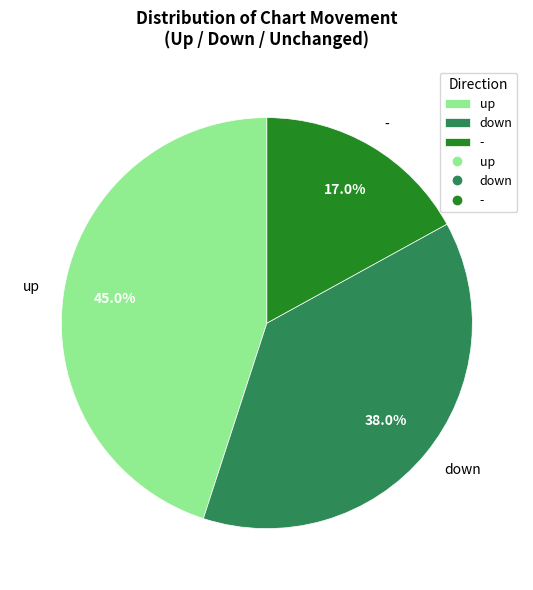

Which has a higher value, - or up?

up